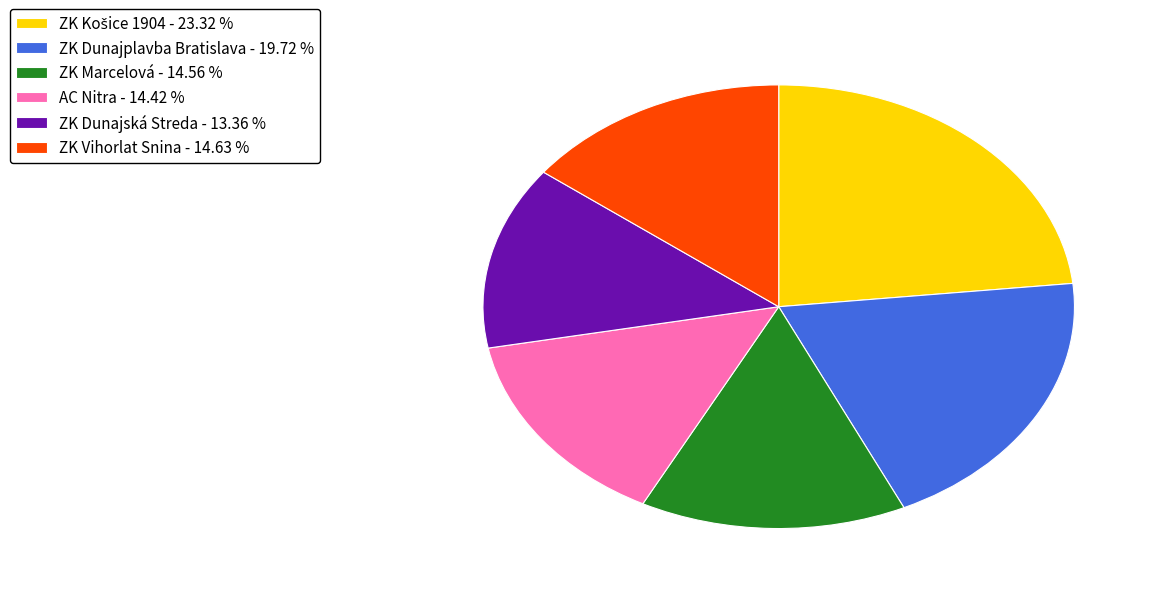

Does ZK Dunajská Streda - 13.36 % account for over 50% of the chart?

No